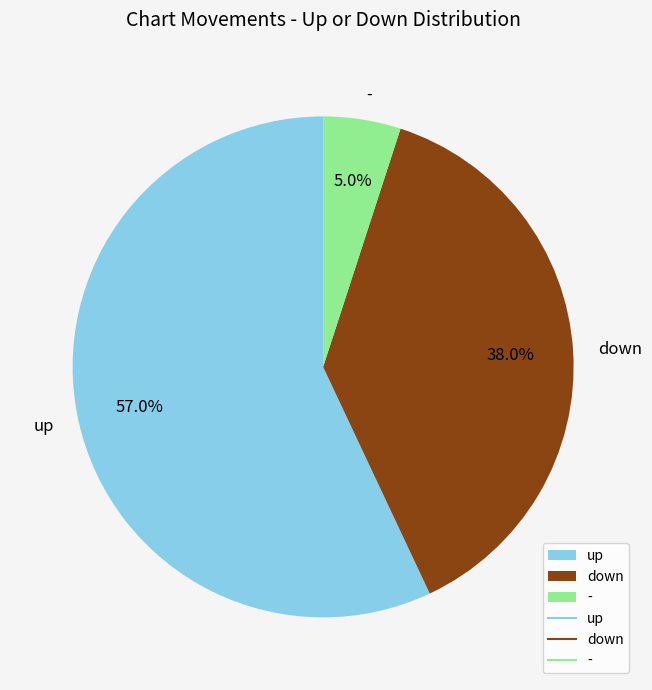

How many slices are in this pie chart?

3